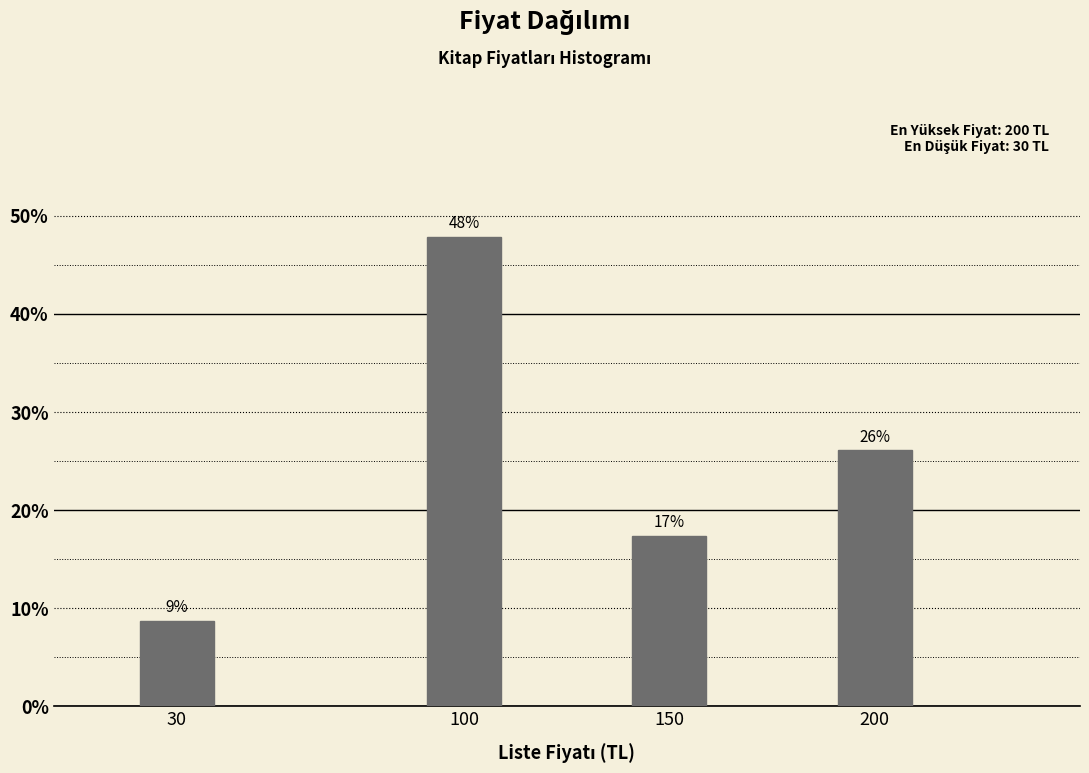

Which category has the highest value across all series?

100